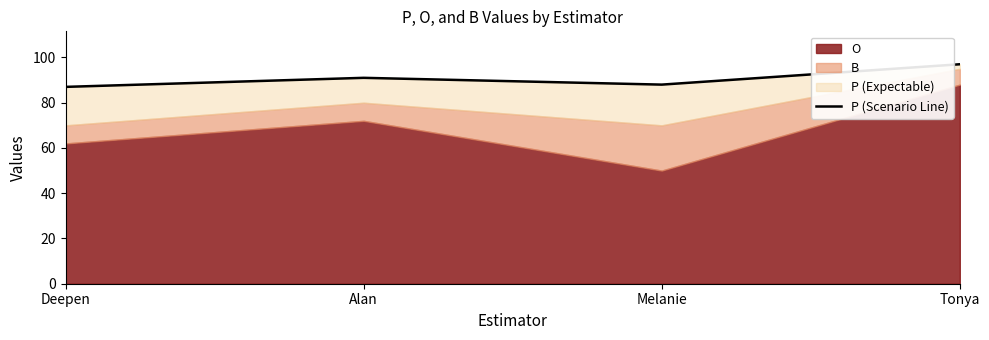

Reading left to right, list all the values displayed in this chart.

87	91	88	97